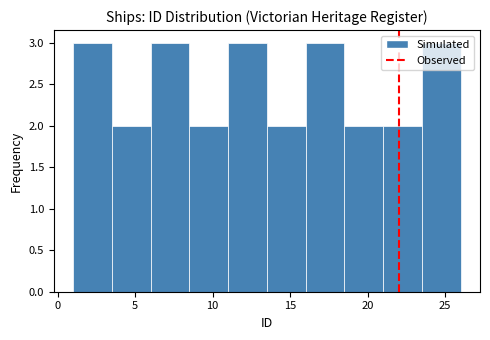

Reading left to right, list every bar in this chart as the range it spans on the x-axis followed by its height. The values are not printed on the chart, so give them approximately, as read against the axis.

1.0 to 3.5: 3
3.5 to 6.0: 2
6.0 to 8.5: 3
8.5 to 11.0: 2
11.0 to 13.5: 3
13.5 to 16.0: 2
16.0 to 18.5: 3
18.5 to 21.0: 2
21.0 to 23.5: 2
23.5 to 26.0: 3